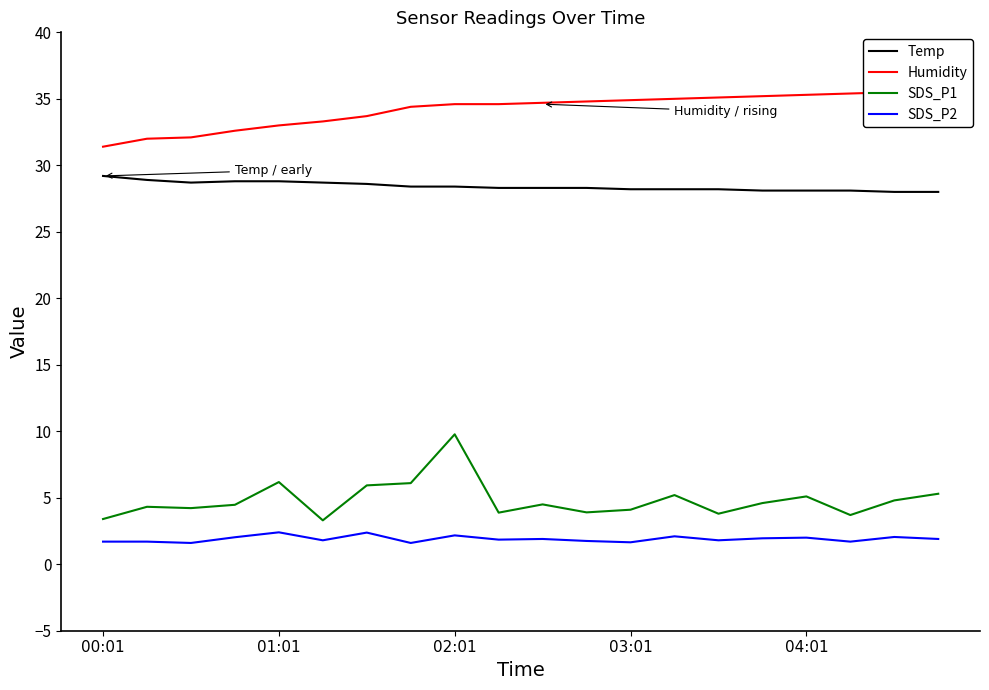

True or false: SDS_P2 and SDS_P1 intersect in this chart.

False